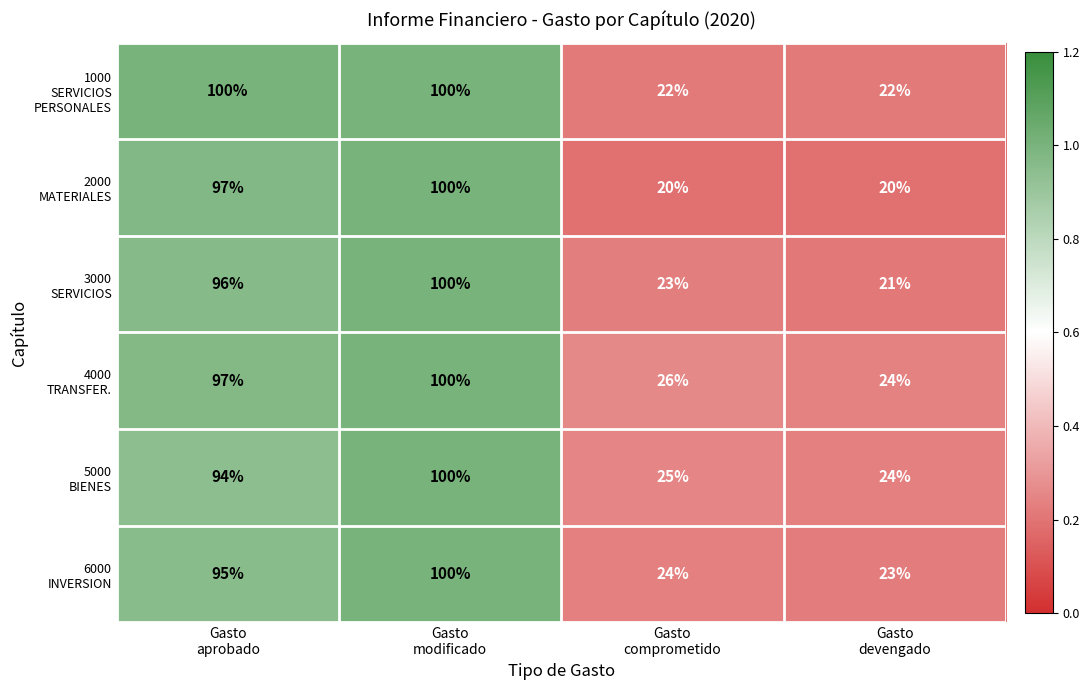

What is the maximum value shown in the chart?

100